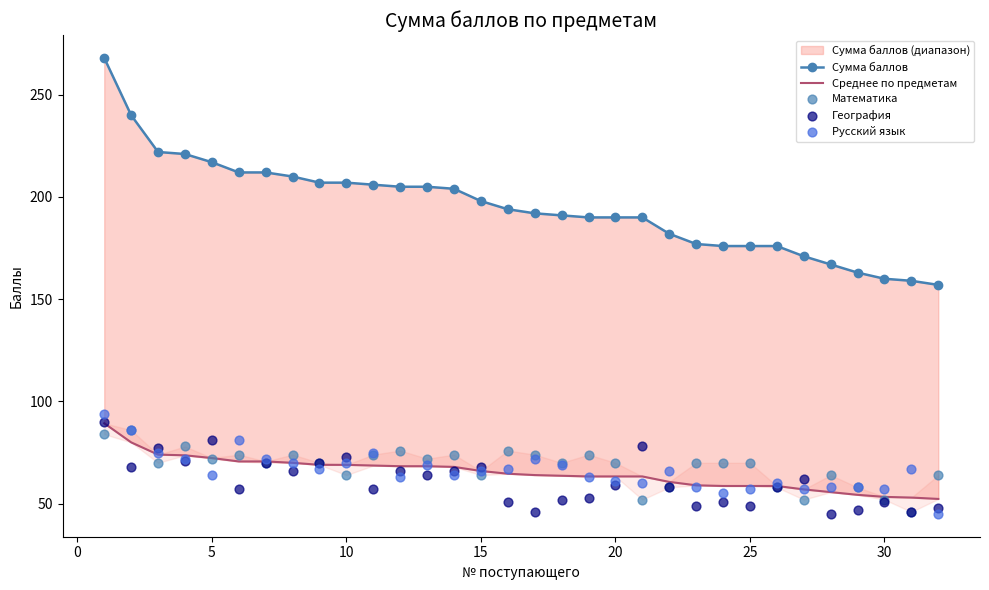

What is the total value across all series at 30?

490.0